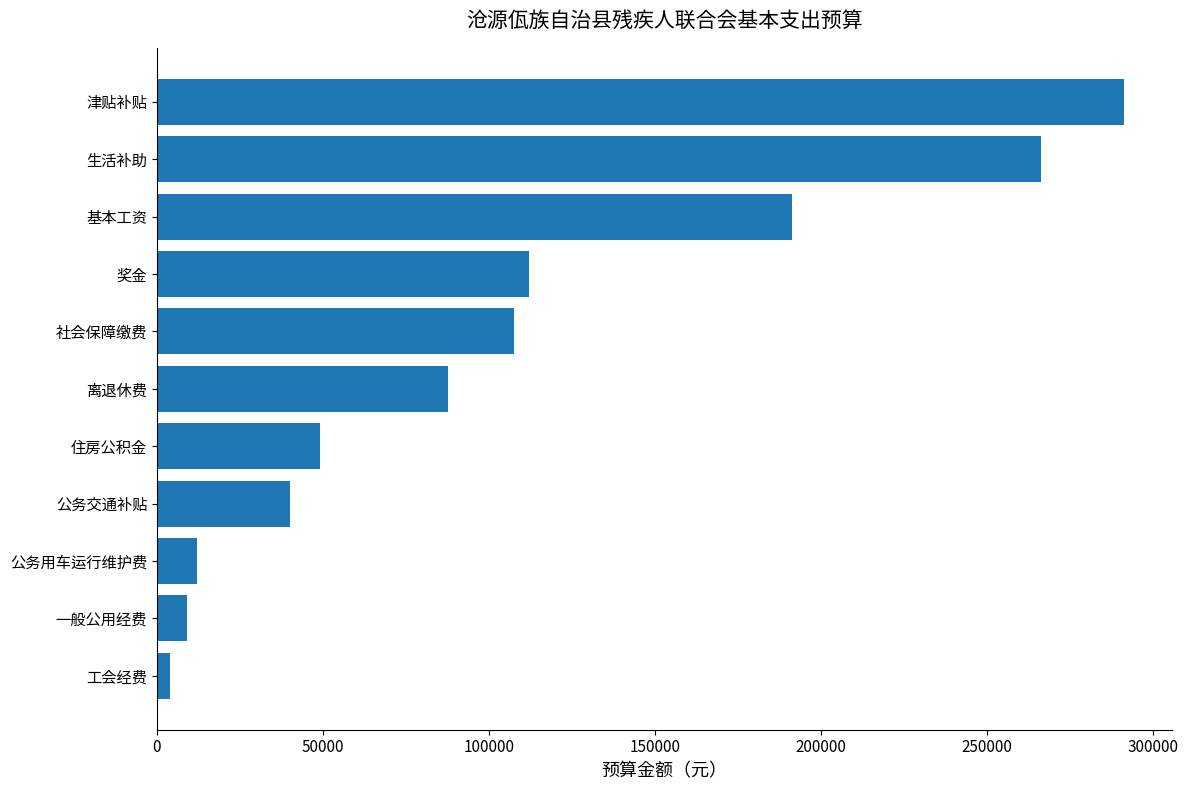

What is the change in value from 一般公用经费 to 生活补助?

+257360.0